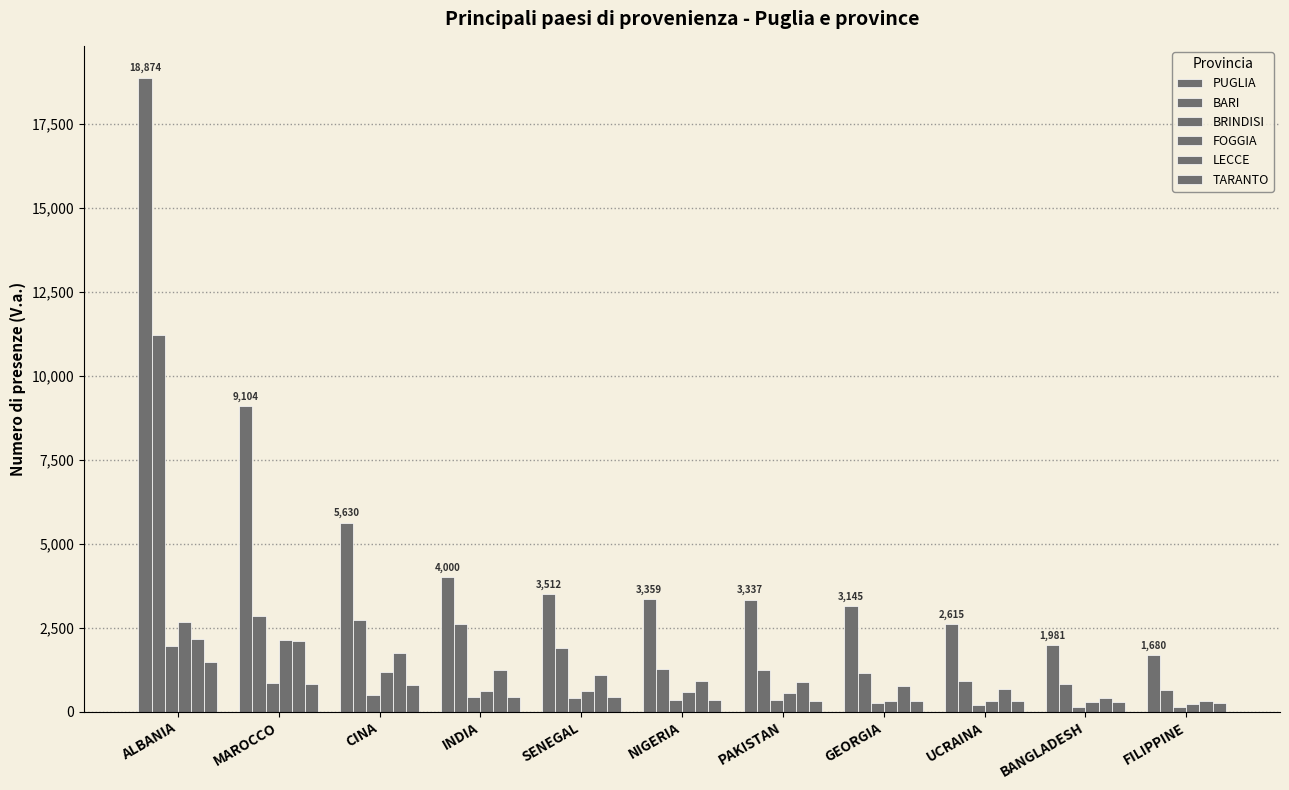

Does the chart contain any negative values?

No